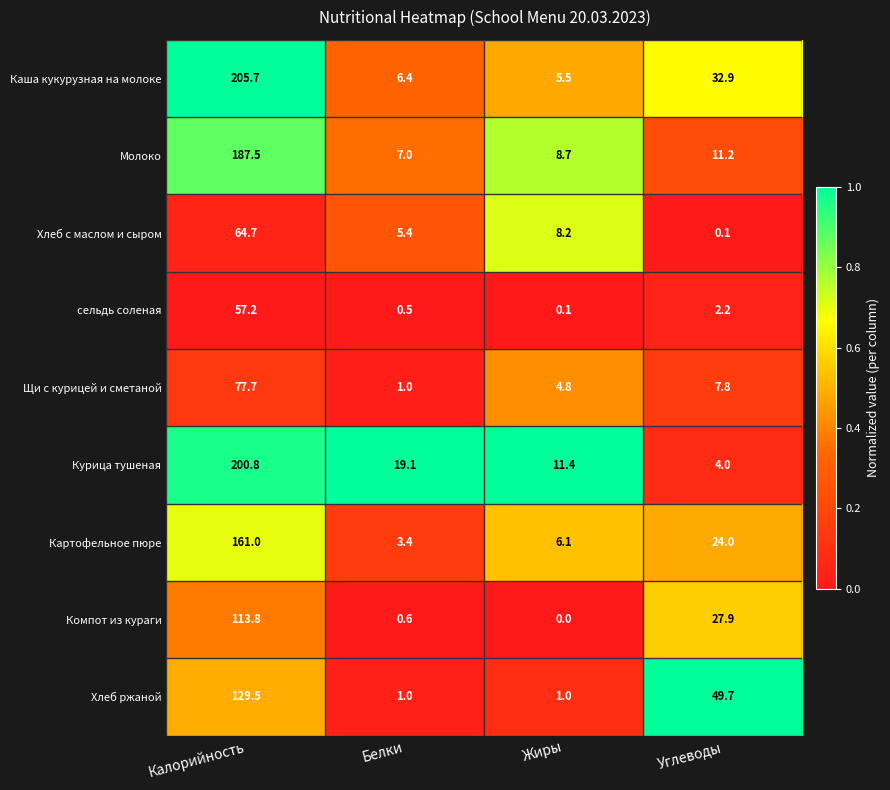

At which category does the chart reach its minimum across all series?

Жиры